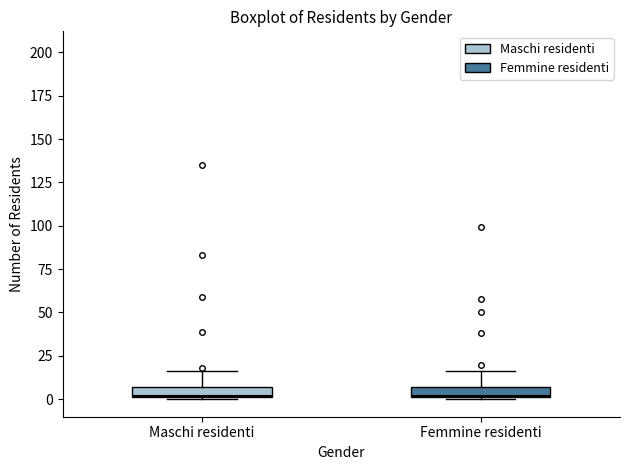

Where is the upper edge of the box for Femmine residenti on the y-axis? The values are not printed on the chart, so give them approximately, as read against the axis.

5